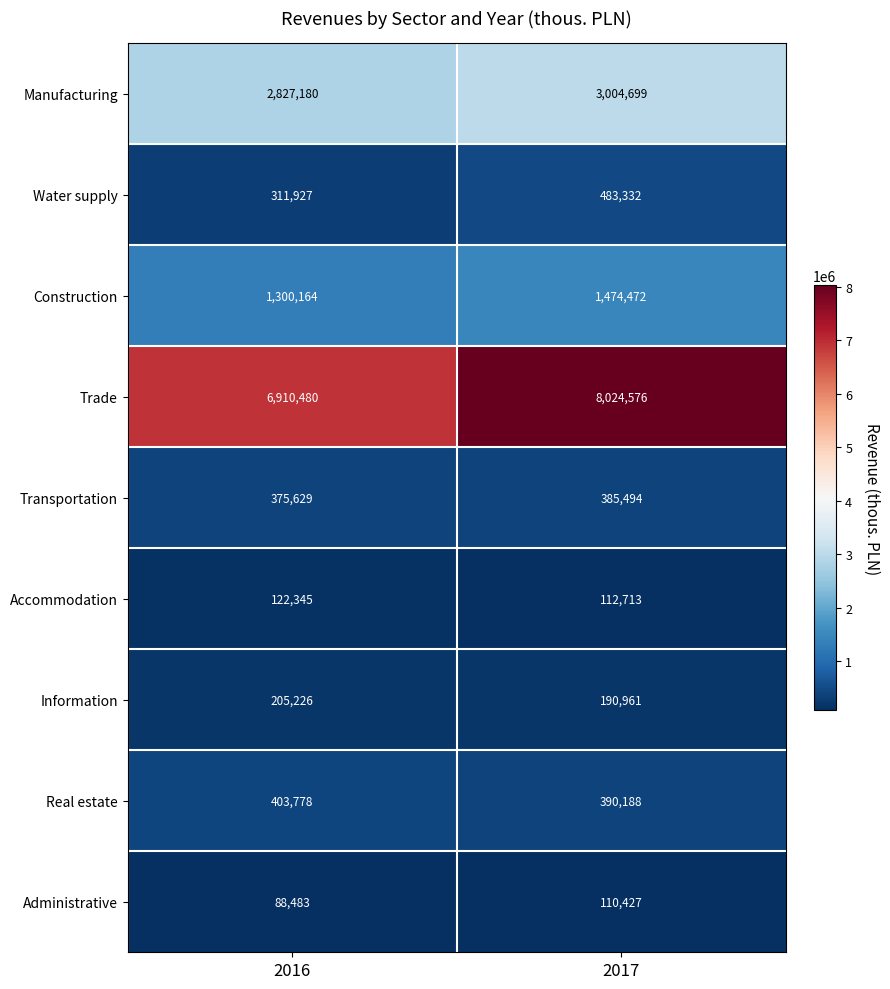

Reading left to right, list all the values displayed in this chart.

Manufacturing: 2827180	3004699
Water supply: 311927	483332
Construction: 1300164	1474472
Trade: 6910480	8024576
Transportation: 375629	385494
Accommodation: 122345	112713
Information: 205226	190961
Real estate: 403778	390188
Administrative: 88483	110427